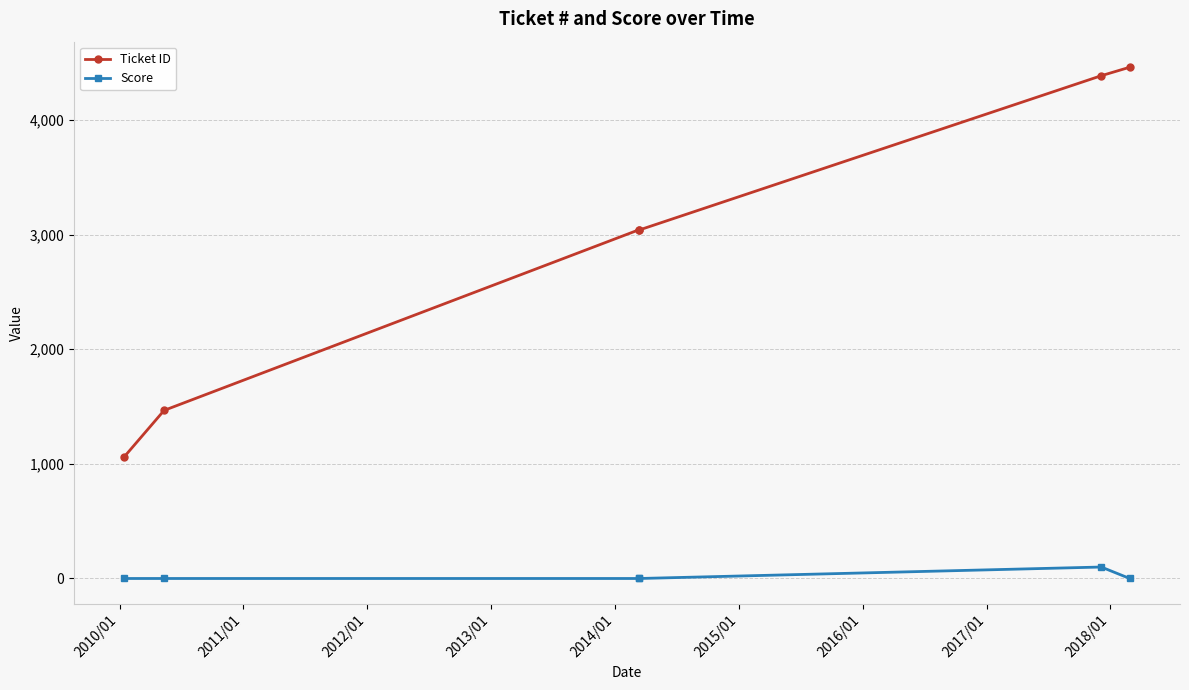

What is the average value of the Ticket ID series?

2909